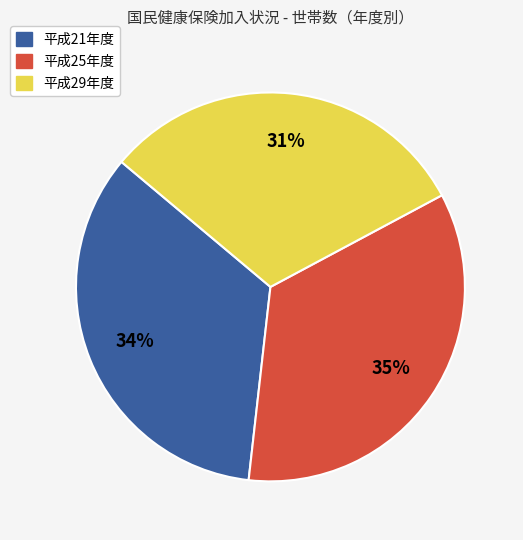

Does any single category account for the majority?

No